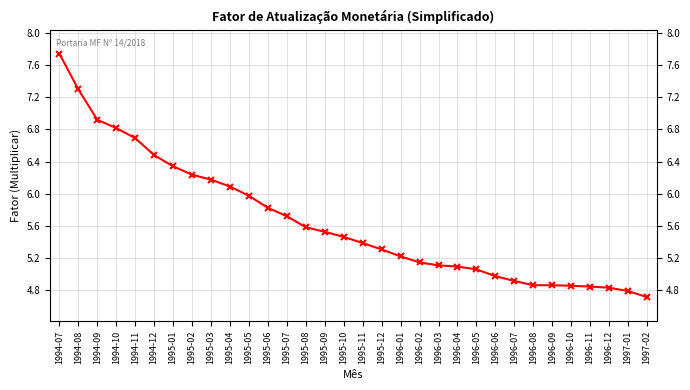

What is the change in value from 1996-05 to 1996-07?

-0.1